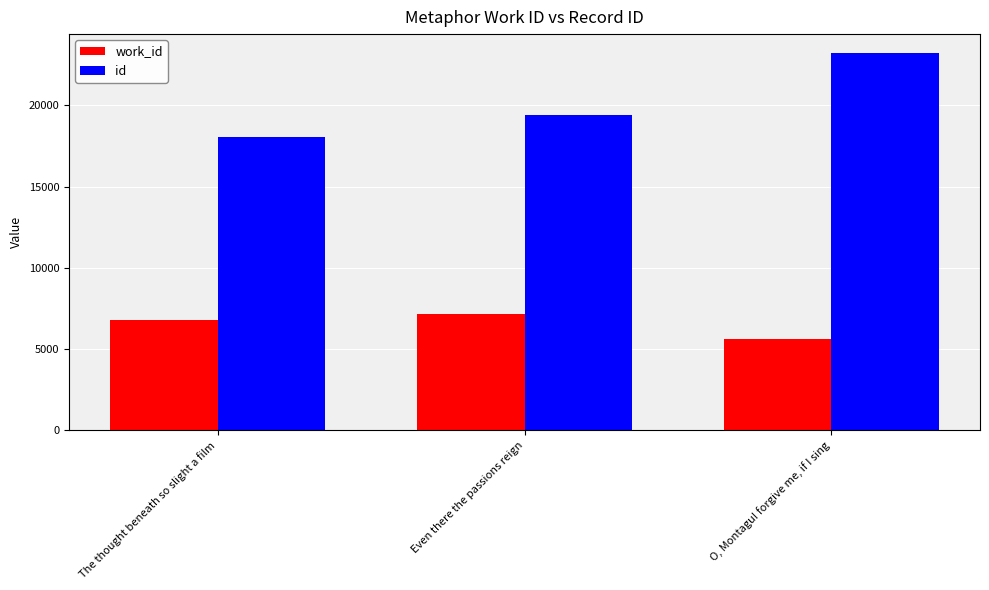

At The thought beneath so slight a film, list the series in order from largest to smallest.

id, work_id